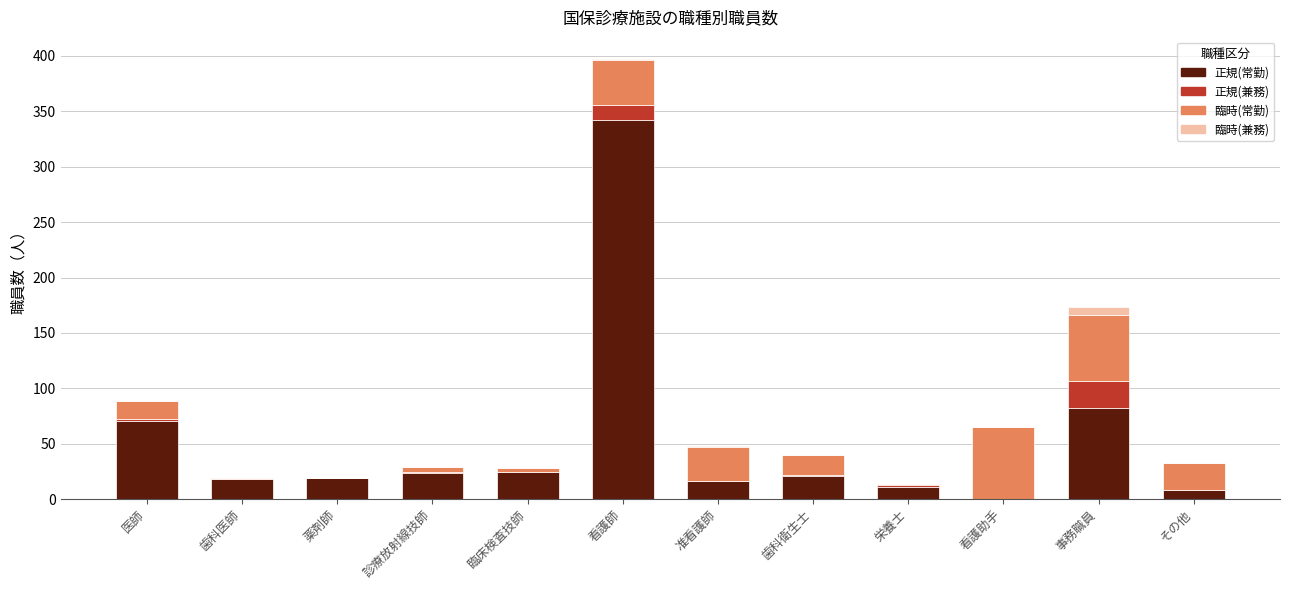

Where is 正規(常勤) nearest to the value 171?

事務職員